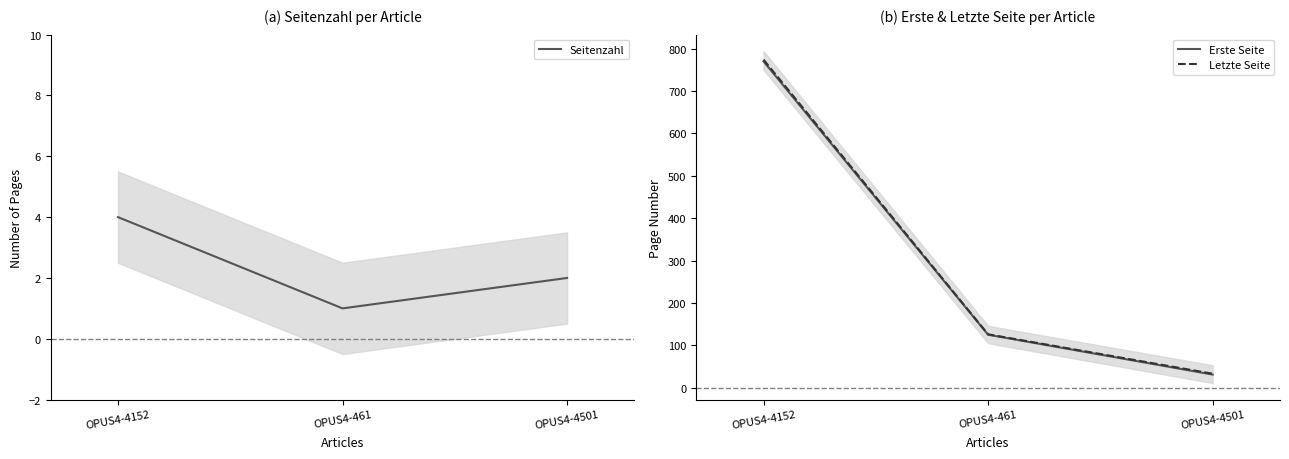

What is the average value of the Seitenzahl series?

2